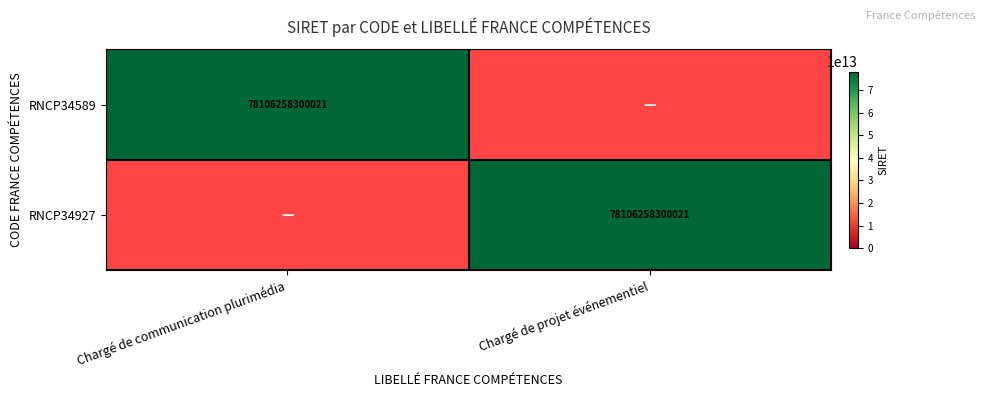

The value of RNCP34589 at Chargé de communication plurimédia is 44731725319636. True or false?

False